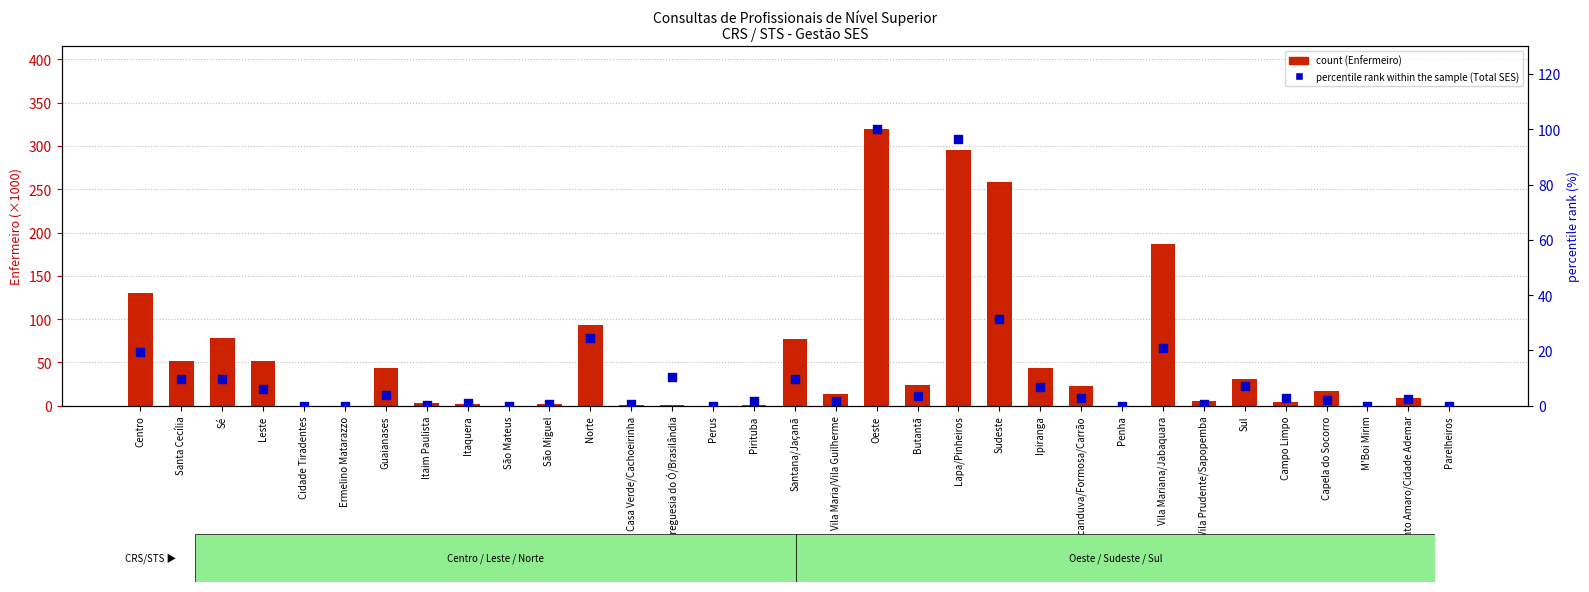

At how many categories does at least one series exceed 160?

4